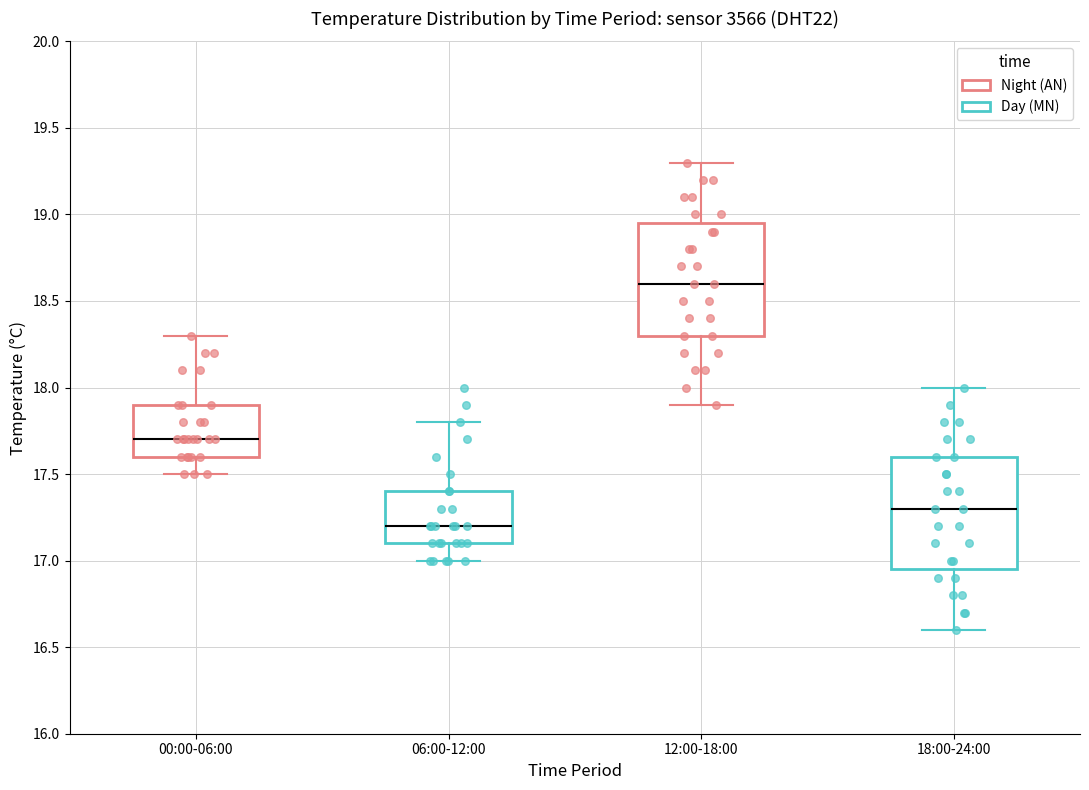

Reading left to right, read every box against the y-axis: the position of its median line, the range the box covers, and the ends of its whiskers. The values are not printed on the chart, so give them approximately, as read against the axis.

00:00-06:00: median 17.70, box 17.60 to 17.90, whiskers 17.50 to 18.30
06:00-12:00: median 17.20, box 17.10 to 17.40, whiskers 17.00 to 17.80
12:00-18:00: median 18.60, box 18.30 to 18.95, whiskers 17.90 to 19.30
18:00-24:00: median 17.30, box 16.95 to 17.60, whiskers 16.60 to 18.00